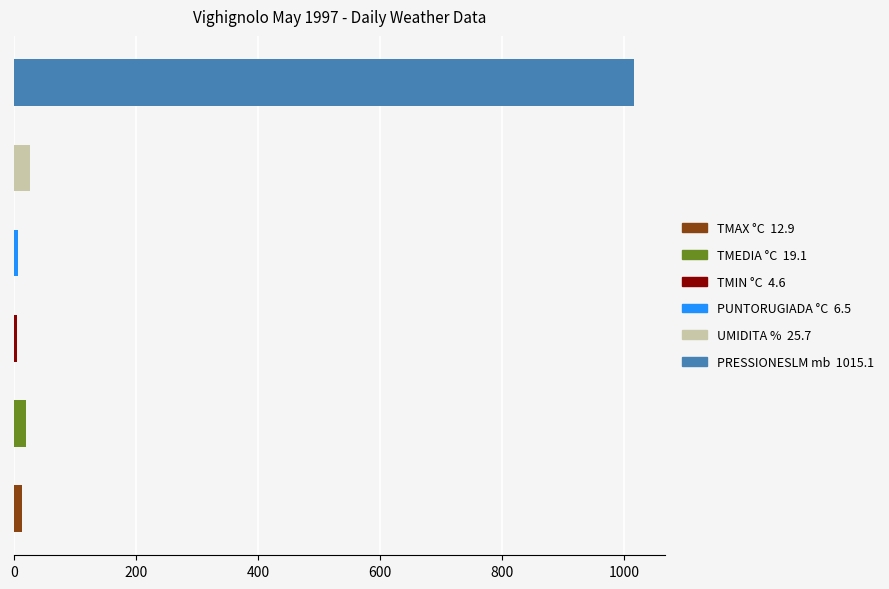

What is the maximum value shown in the chart?

1015.1